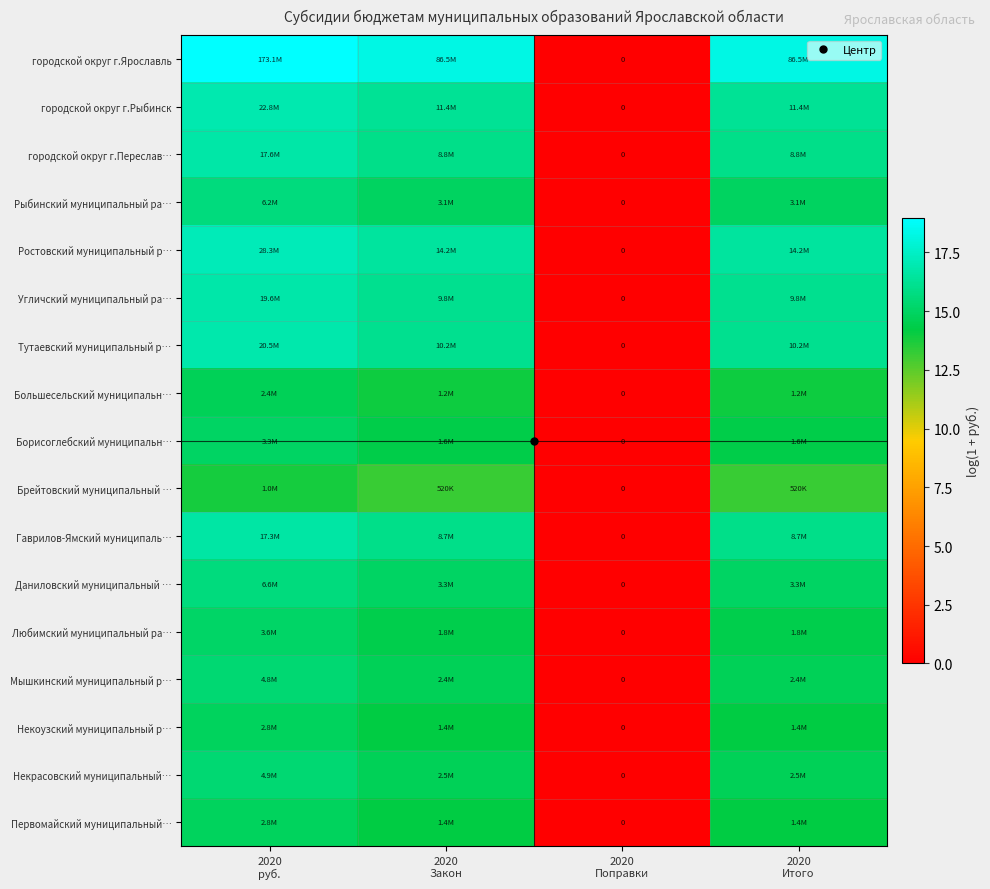

Which category has the lowest value across all series?

2020
Поправки